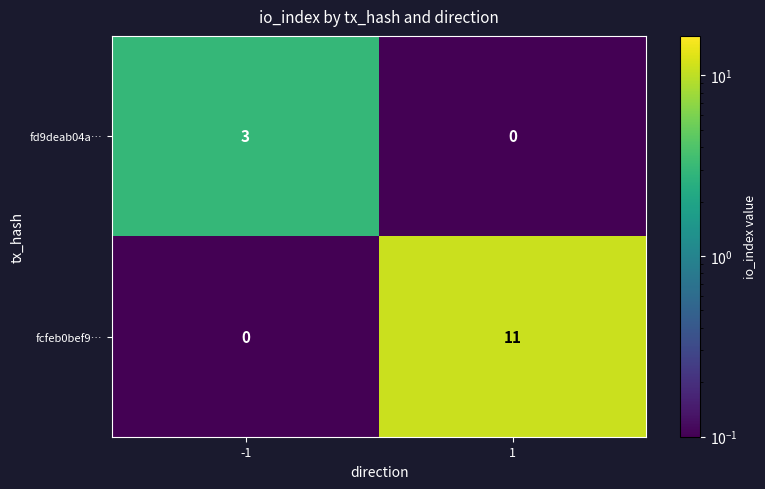

List the labels in order of fd9deab04a… value, smallest first.

1, -1